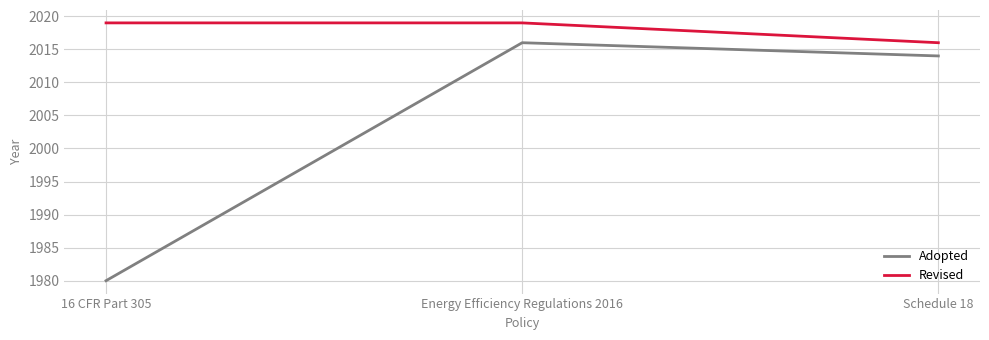

At which category is the sum across all series the highest?

Energy Efficiency Regulations 2016